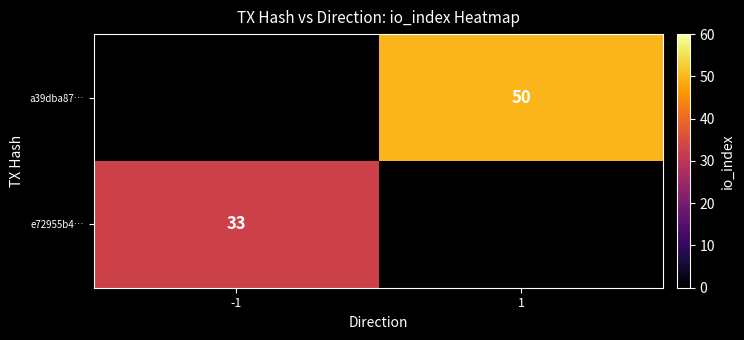

The value of e72955b4… at -1 is 33. True or false?

True